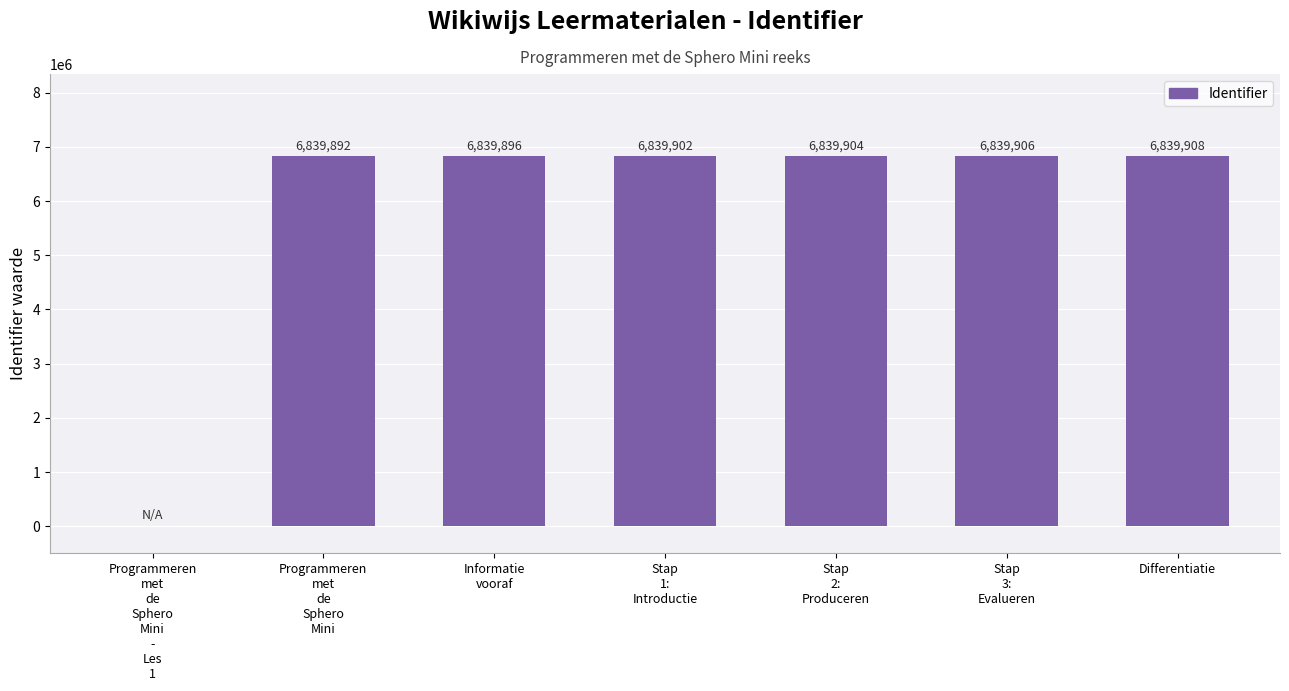

How many categories are shown in the chart?

7